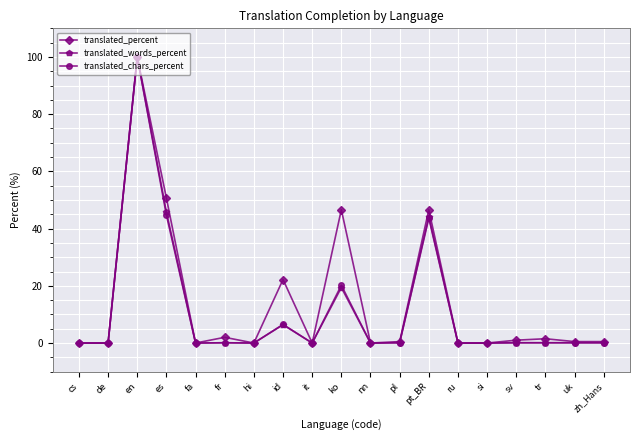

True or false: translated_chars_percent has a value of 0.0 at cs.

True